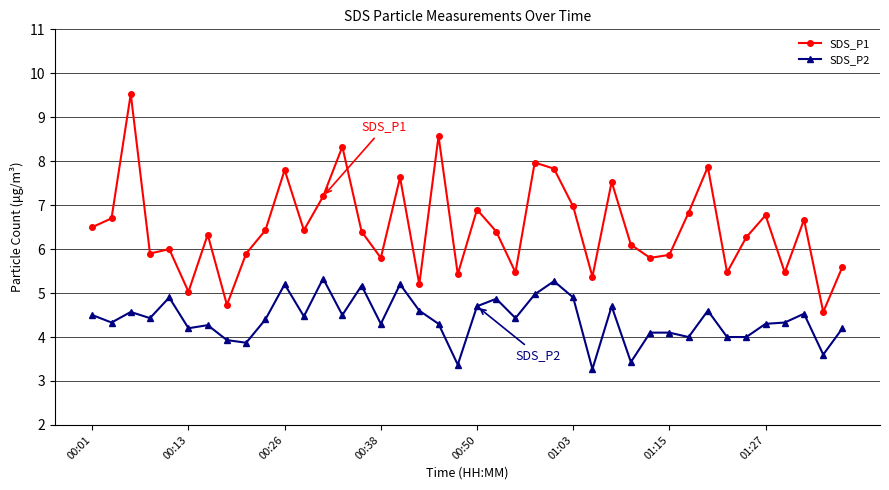

True or false: SDS_P1 and SDS_P2 intersect in this chart.

False